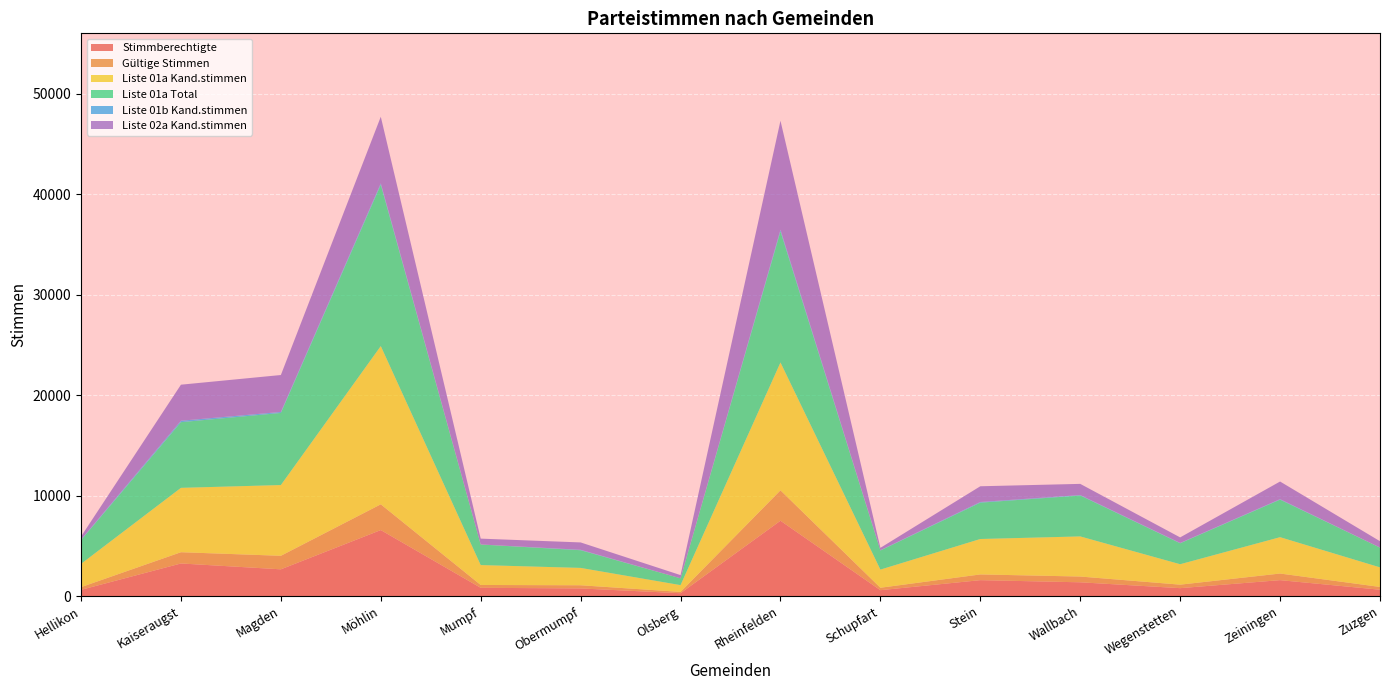

Reading left to right, transcribe all the data shown in this chart.

Stimmberechtigte: 615	3240	2658	6564	818	754	280	7494	581	1579	1366	783	1580	627
Gültige Stimmen: 270	1120	1346	2563	282	317	131	3024	243	570	574	349	659	277
Liste 01a Kand.stimmen: 2315	6407	7041	15749	1981	1728	674	12727	1806	3527	3993	2033	3618	1948
Liste 01a Total: 2363	6535	7177	16057	2046	1760	679	13047	1900	3617	4071	2086	3736	1966
Liste 01b Kand.stimmen: 56	143	98	135	6	41	0	161	29	67	44	29	47	9
Liste 02a Kand.stimmen: 303	3588	3676	6633	579	734	317	10850	236	1564	1114	555	1756	628